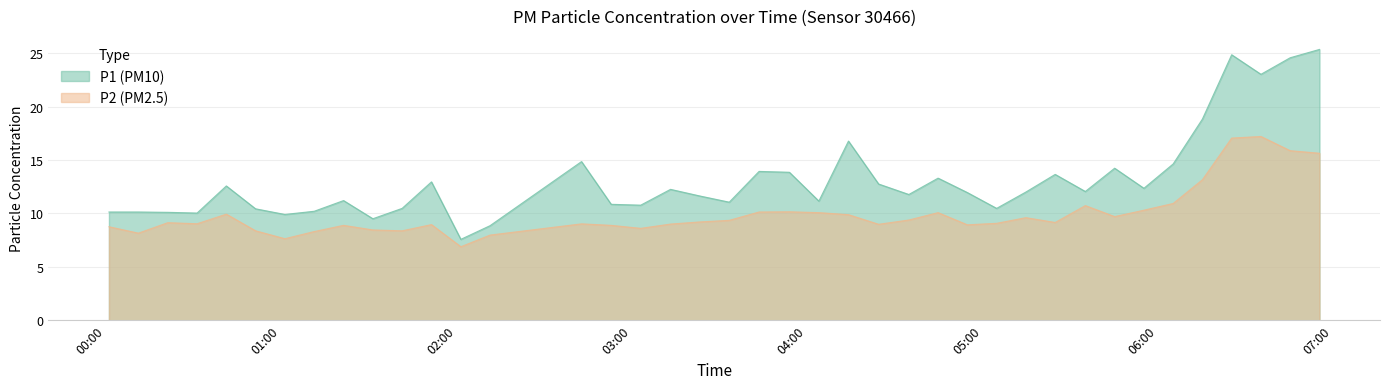

Reading left to right, transcribe all the data shown in this chart.

P1: 10.1	10.1	10.1	10.0	12.6	10.4	9.9	10.2	11.2	9.5	10.5	12.9	7.6	8.8	14.8	10.8	10.8	12.2	11.6	11.1	13.9	13.8	11.2	16.8	12.8	11.8	13.3	11.9	10.5	12.0	13.7	12.1	14.2	12.3	14.6	18.8	24.9	23.0	24.6	25.4
P2: 8.8	8.2	9.1	9.0	9.9	8.4	7.6	8.3	8.9	8.4	8.4	8.9	6.9	8.0	9.0	8.9	8.6	9.0	9.2	9.3	10.1	10.2	10.1	9.9	9.0	9.4	10.1	8.9	9.1	9.6	9.2	10.7	9.7	10.3	10.9	13.2	17.1	17.2	15.9	15.6